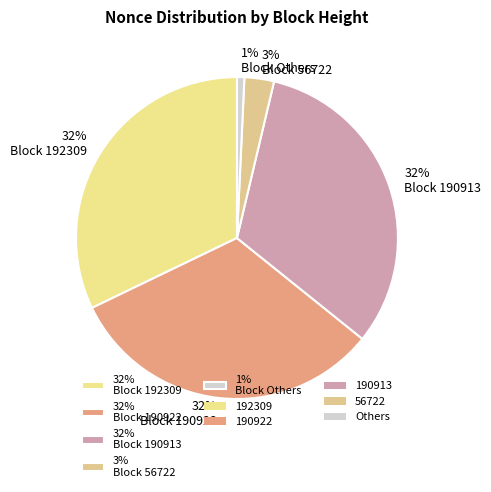

What is the smallest slice in the pie chart?

1% Block Others